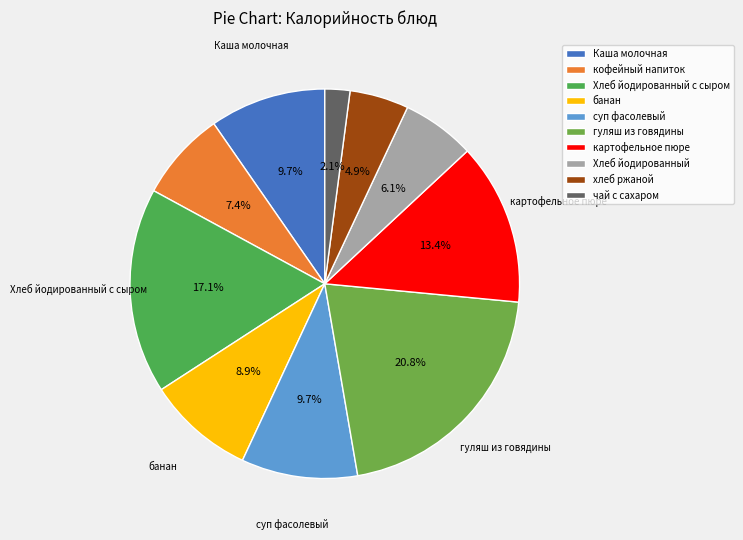

How many slices are in this pie chart?

10